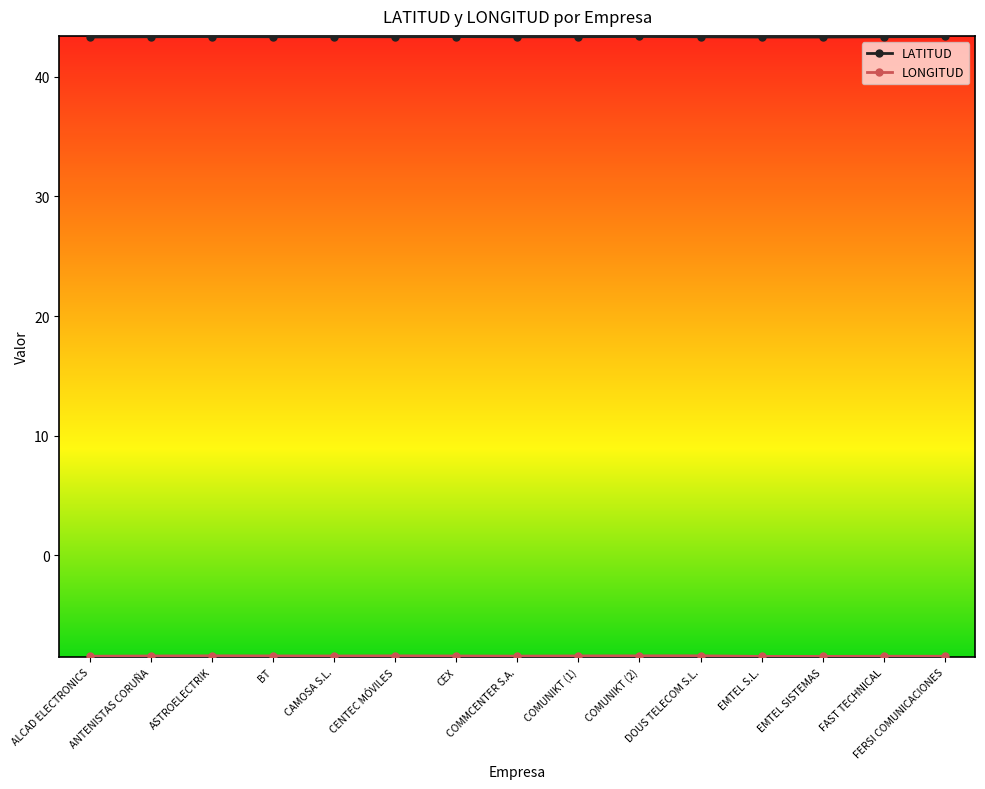

What value does the LATITUD series have at COMMCENTER S.A.?

43.3